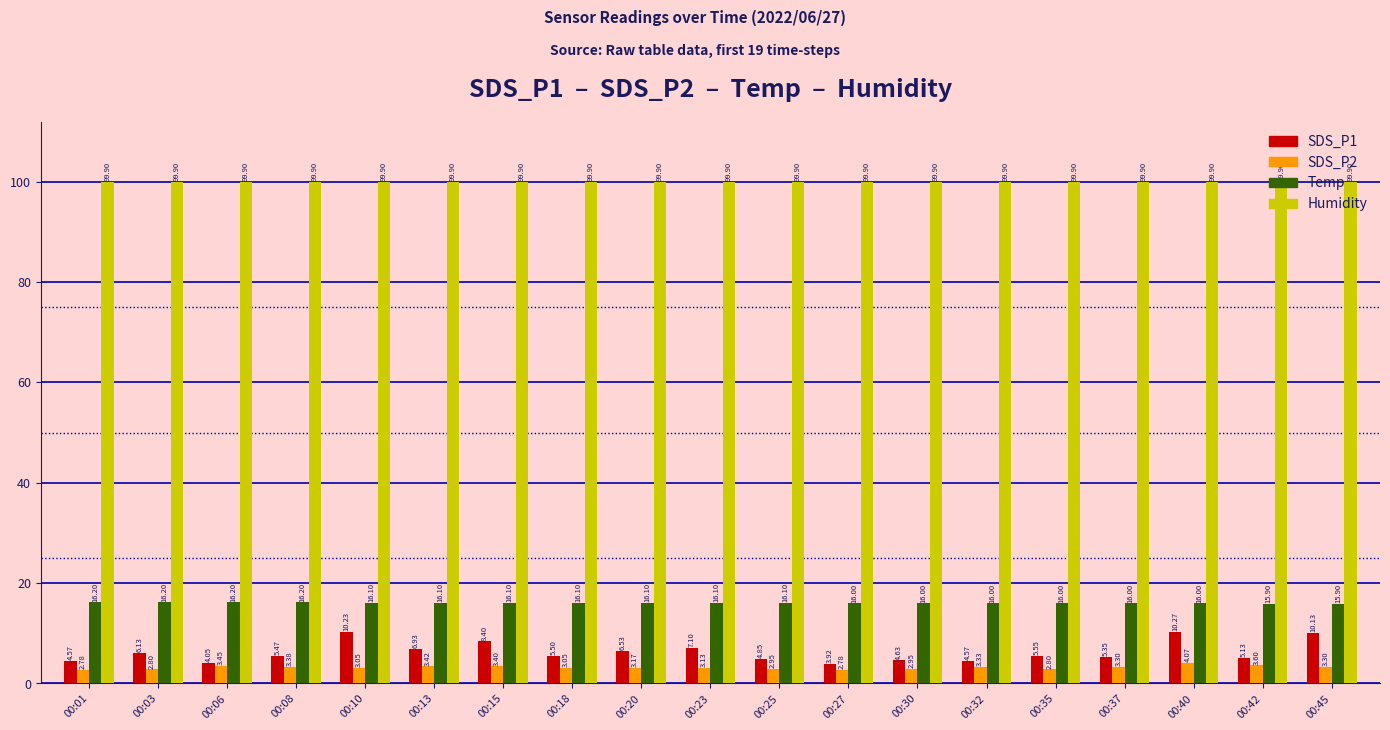

At 00:01, list the series in order from smallest to largest.

SDS_P2, SDS_P1, Temp, Humidity